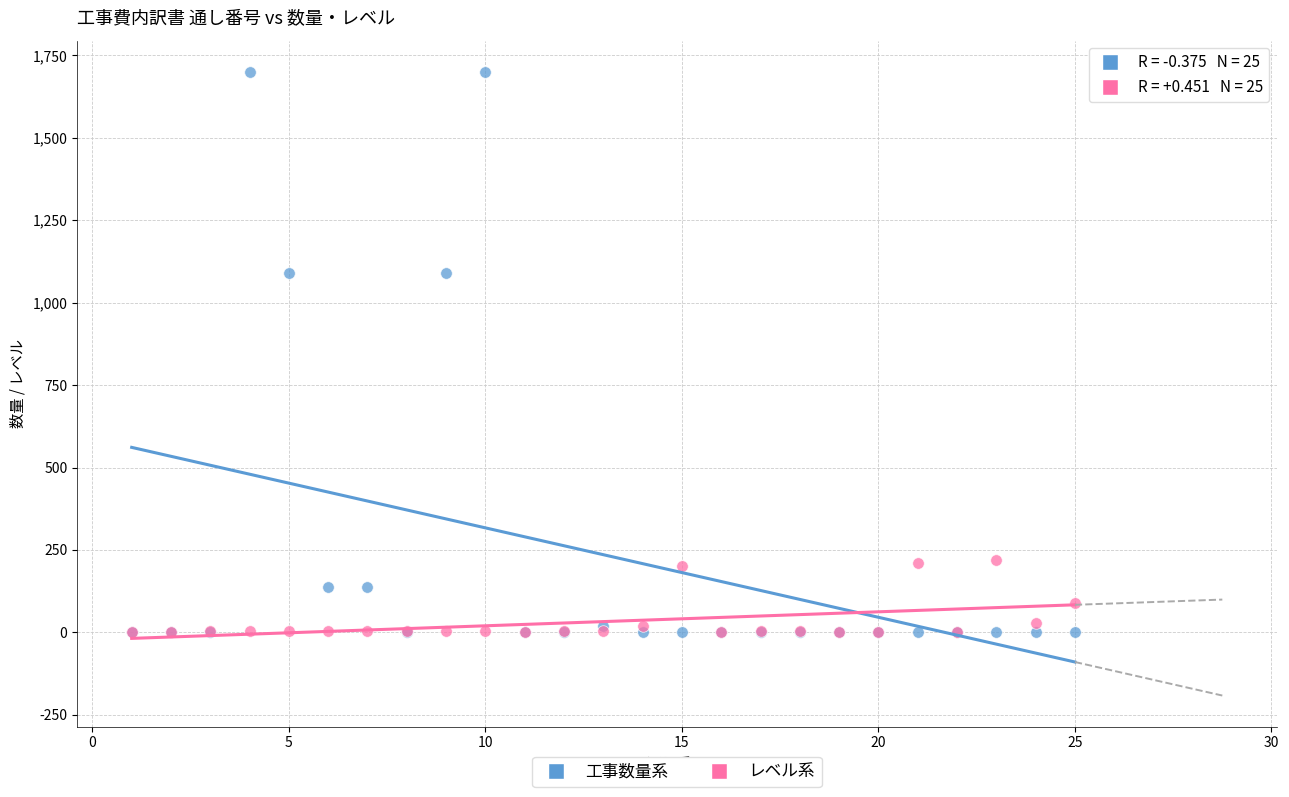

What are all the series names shown in the legend?

工事数量系, レベル系